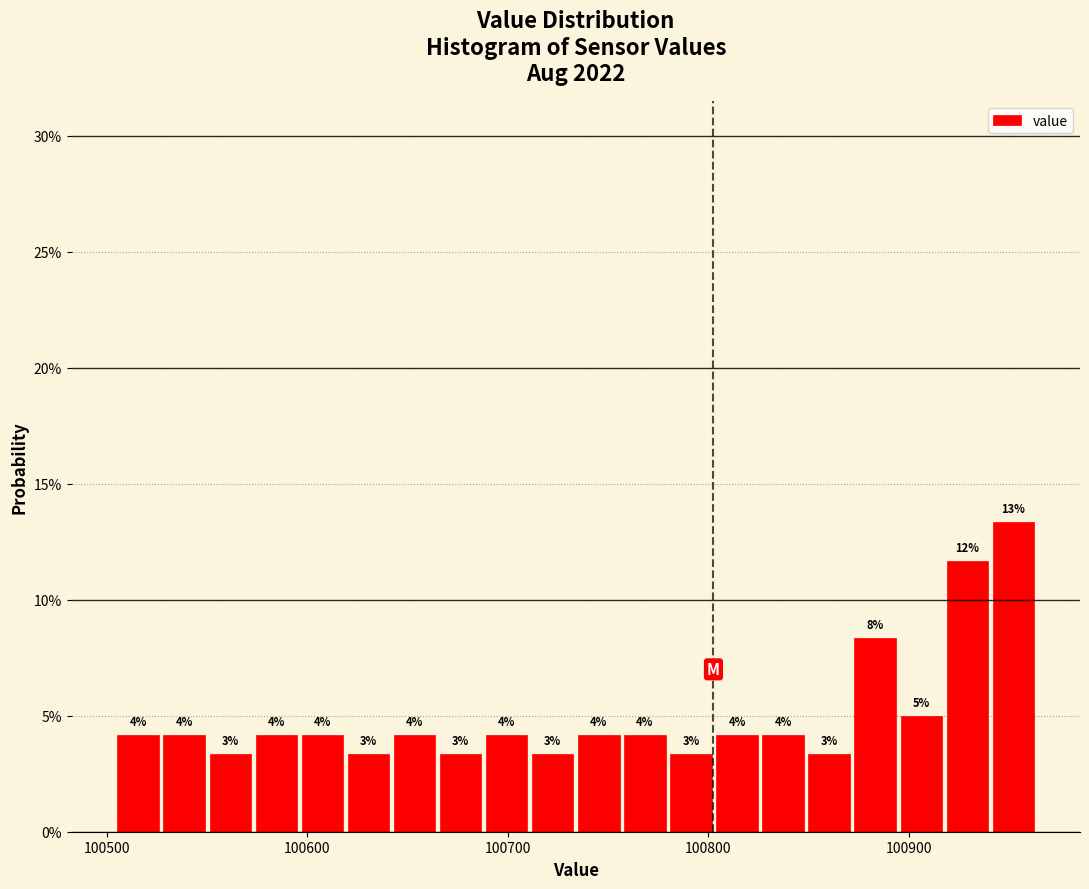

Around what value on the x-axis is the tallest bar? Give the approximate position of its centre, as read against the axis.

100950